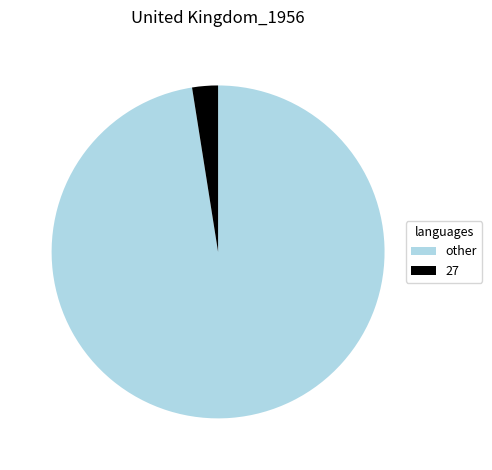

Rank the categories by value from lowest to highest.

27, other